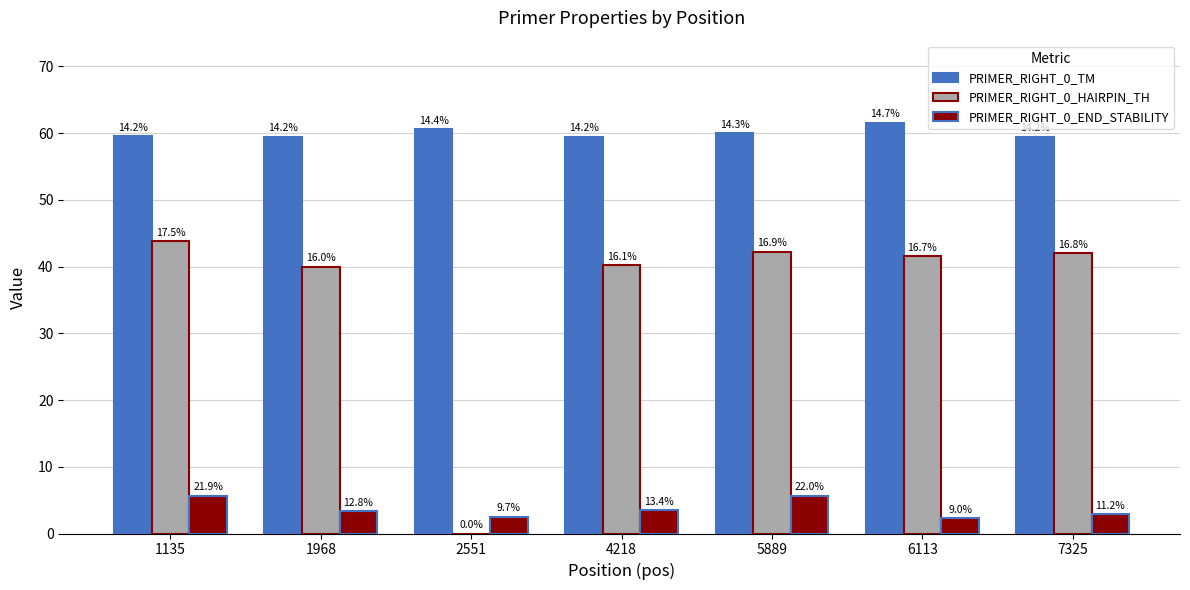

The PRIMER_RIGHT_0_TM series shows 59.4 at 4218. True or false?

True